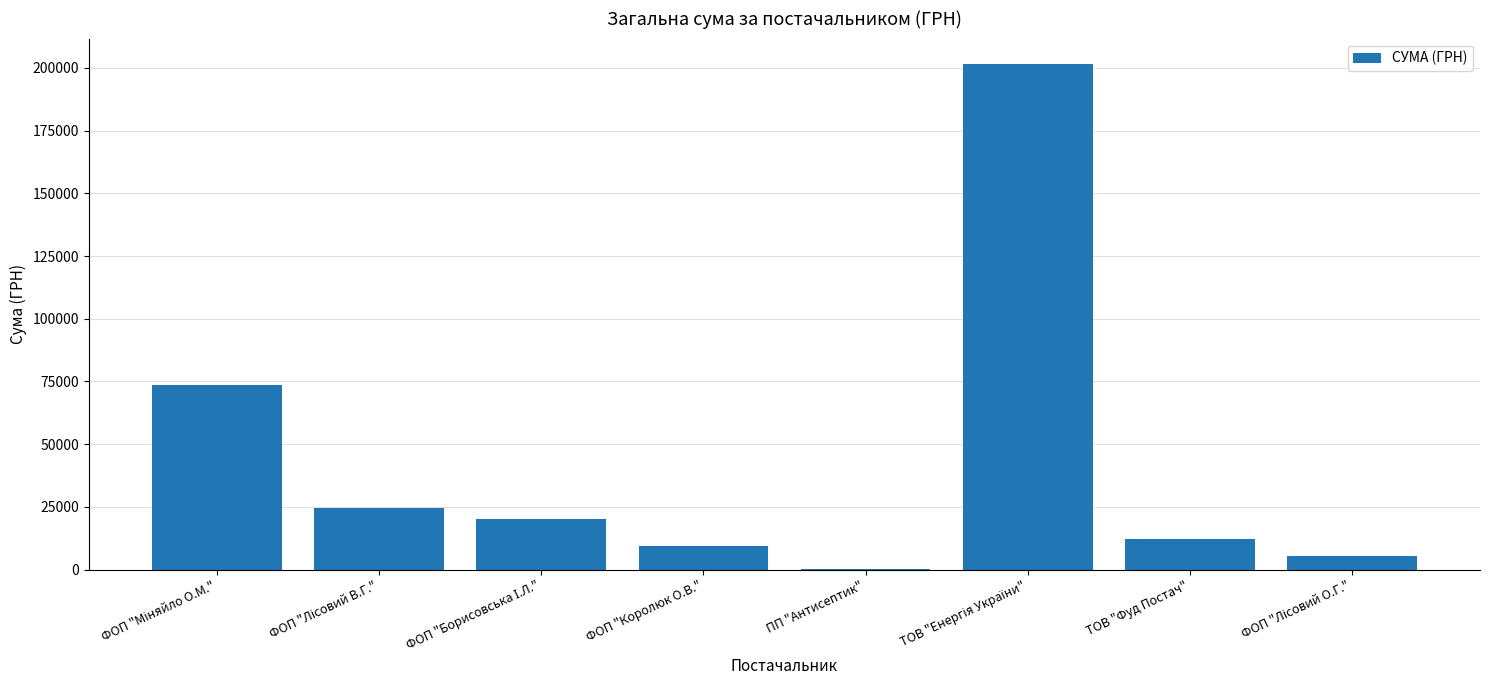

Between ТОВ "Фуд Постач" and ПП "Антисептик", which is larger?

ТОВ "Фуд Постач"